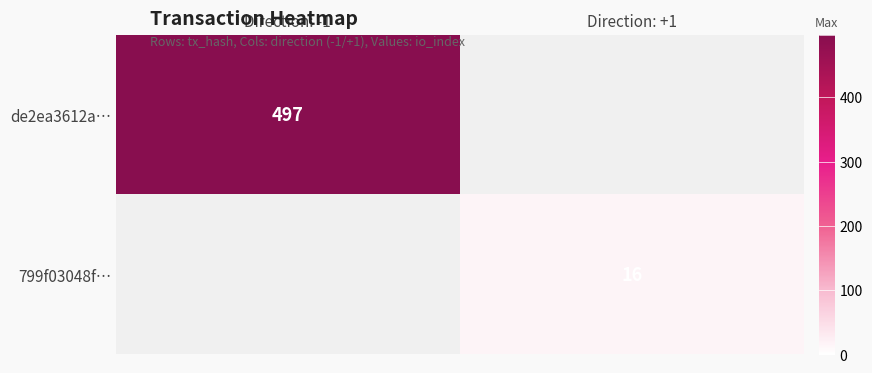

True or false: de2ea3612a… has a value of 335.7 at Direction: -1.

False